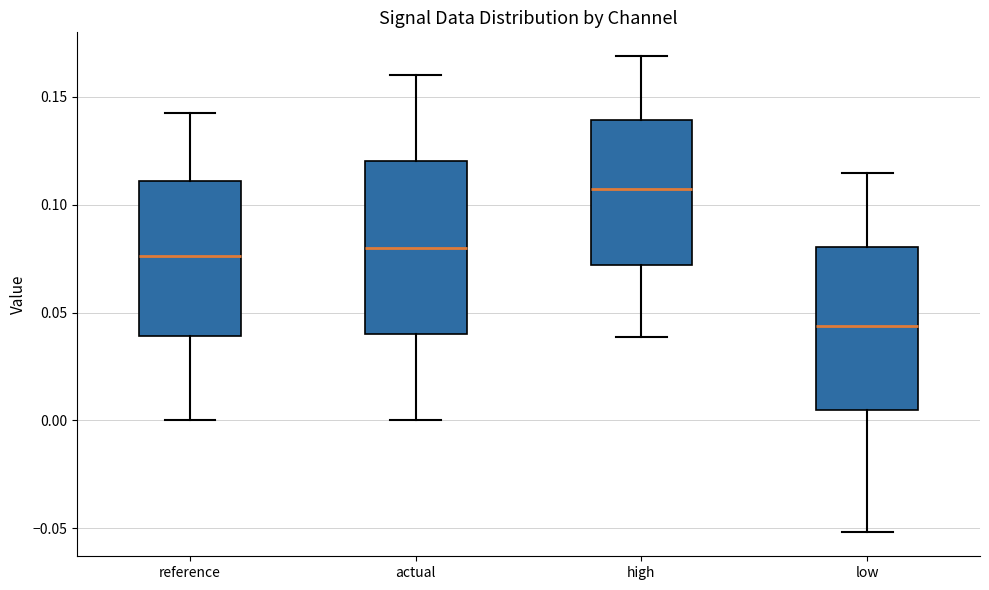

Where does the lower whisker of the box for high end on the y-axis? The values are not printed on the chart, so give them approximately, as read against the axis.

0.040